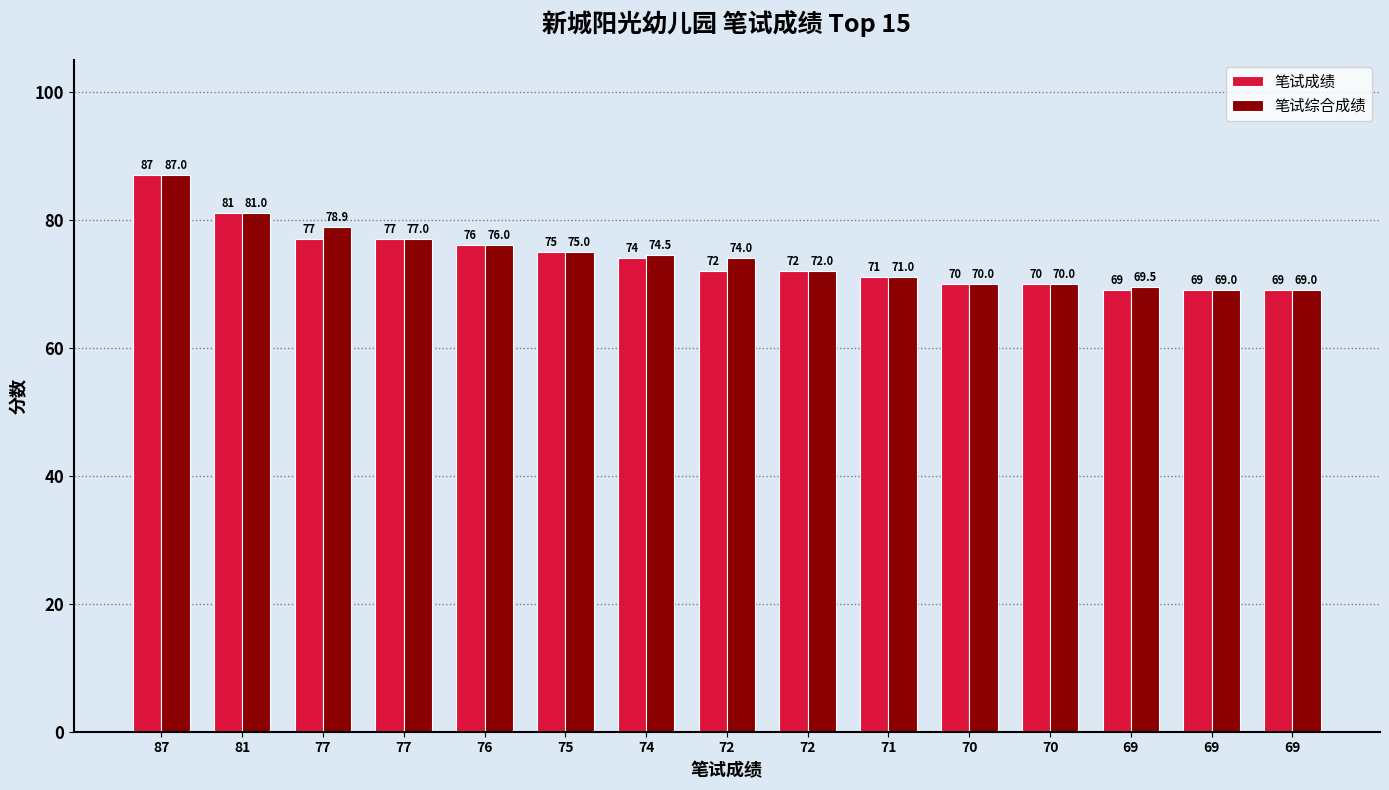

How many groups of bars are there?

15